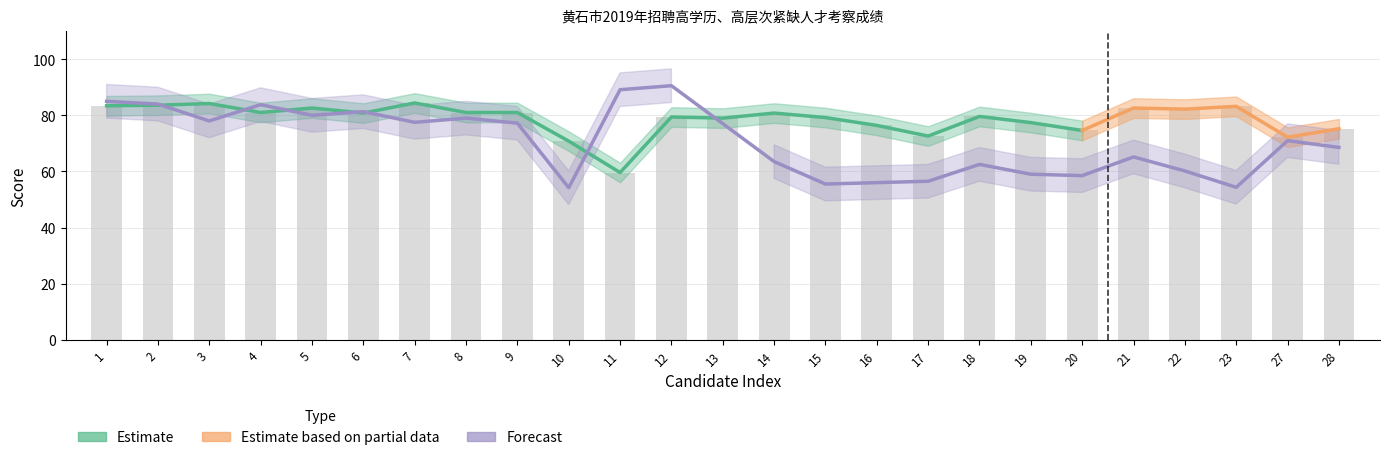

What is the smallest value displayed?

59.6